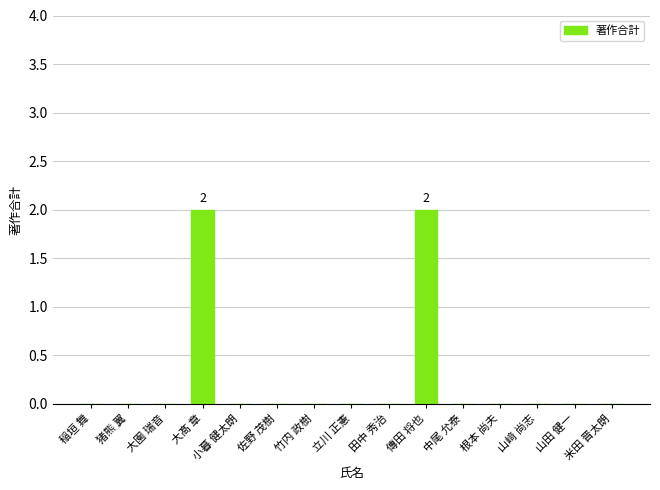

Reading left to right, list all the values displayed in this chart.

0	0	0	2	0	0	0	0	0	2	0	0	0	0	0